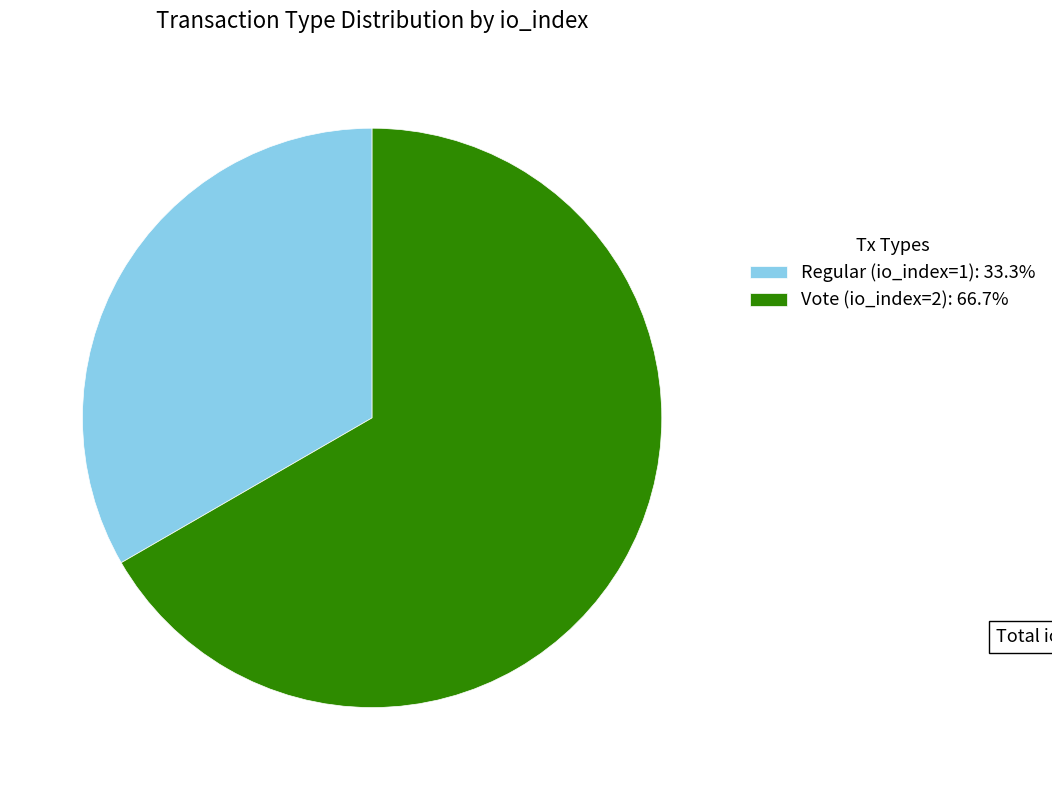

Combined, do Vote (io_index=2): 66.7% and Regular (io_index=1): 33.3% account for over 50%?

Yes